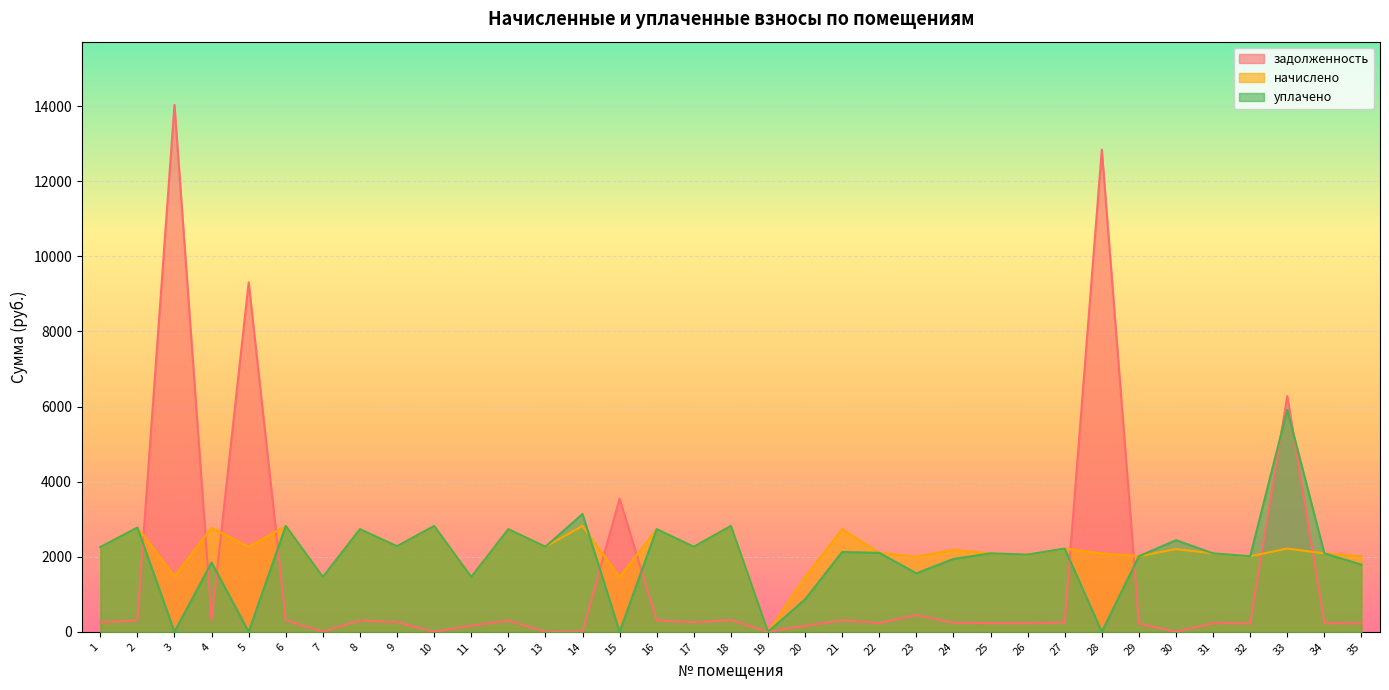

At which category does начислено reach its first local peak?

2